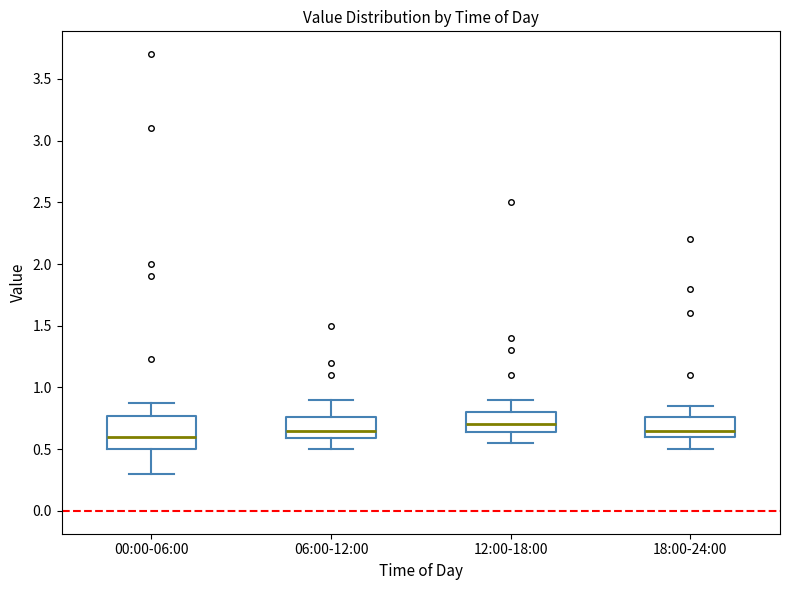

Reading left to right, read every box against the y-axis: the position of its median line, the range the box covers, and the ends of its whiskers. The values are not printed on the chart, so give them approximately, as read against the axis.

00:00-06:00: median 0.60, box 0.50 to 0.75, whiskers 0.30 to 0.85
06:00-12:00: median 0.65, box 0.60 to 0.75, whiskers 0.50 to 0.90
12:00-18:00: median 0.70, box 0.65 to 0.80, whiskers 0.55 to 0.90
18:00-24:00: median 0.65, box 0.60 to 0.75, whiskers 0.50 to 0.85